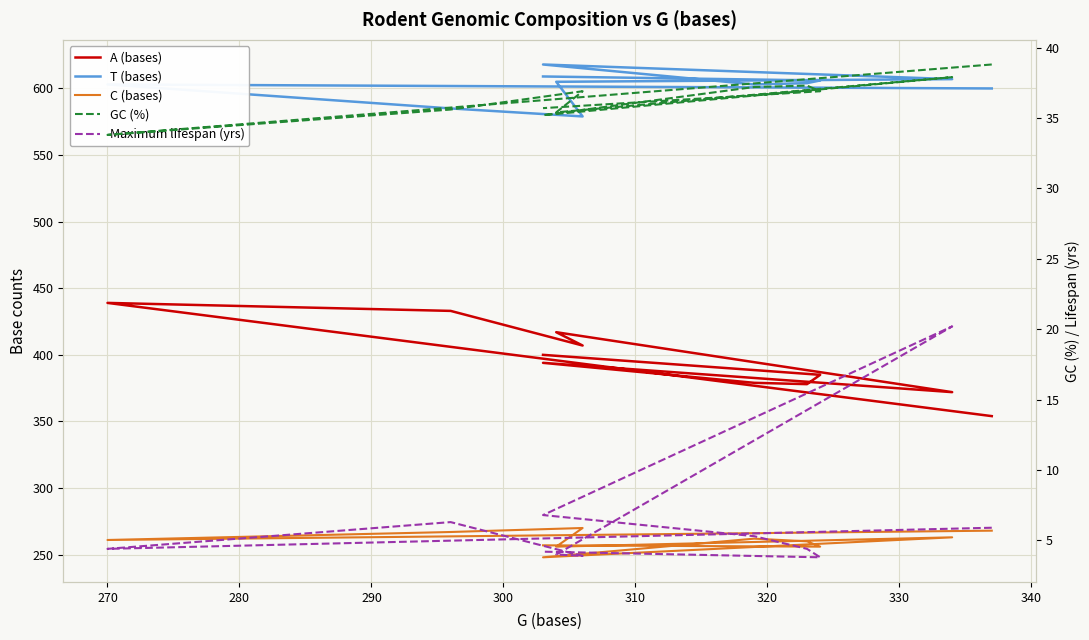

Between 270 and 310, which is larger?

270